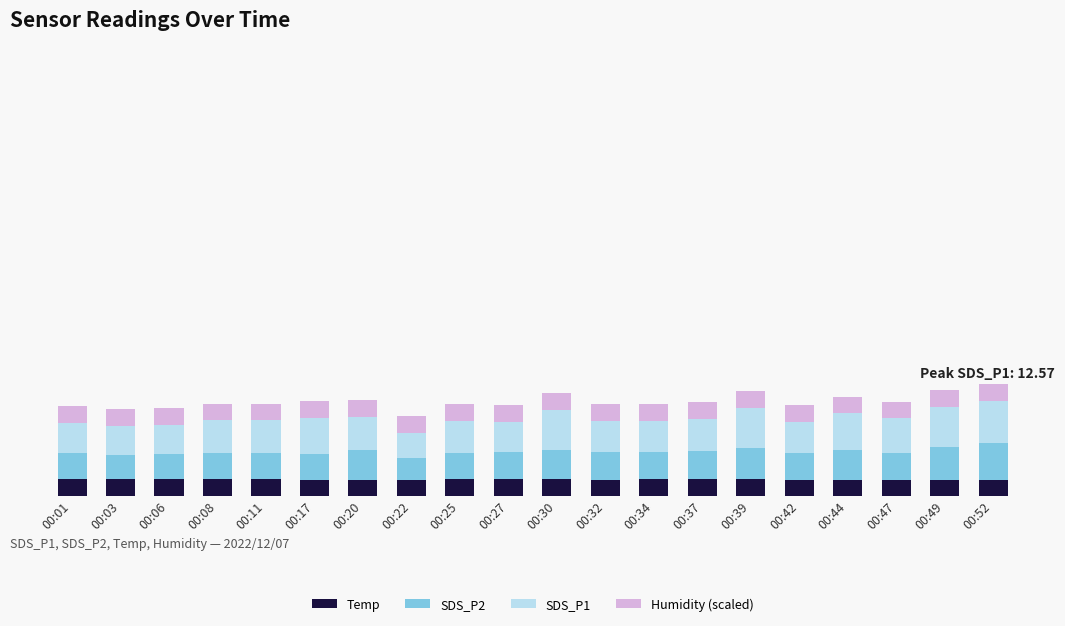

Are the bars grouped side by side (vs. stacked)?

No